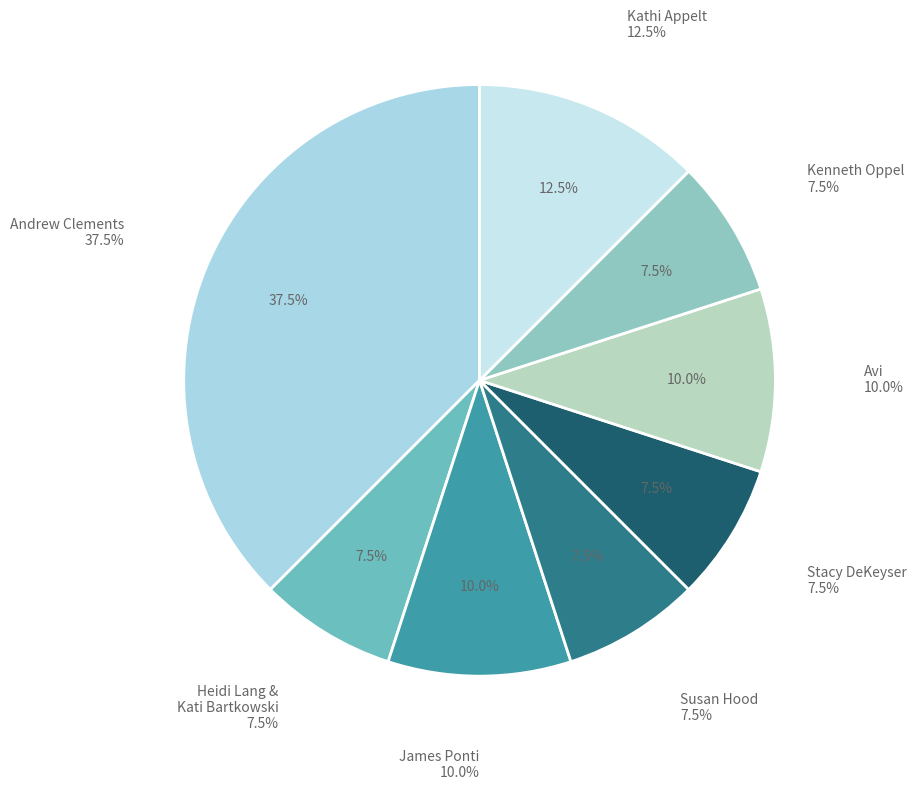

Combined, do Andrew Clements (Extra Credit) and Susan Hood account for over 50%?

No